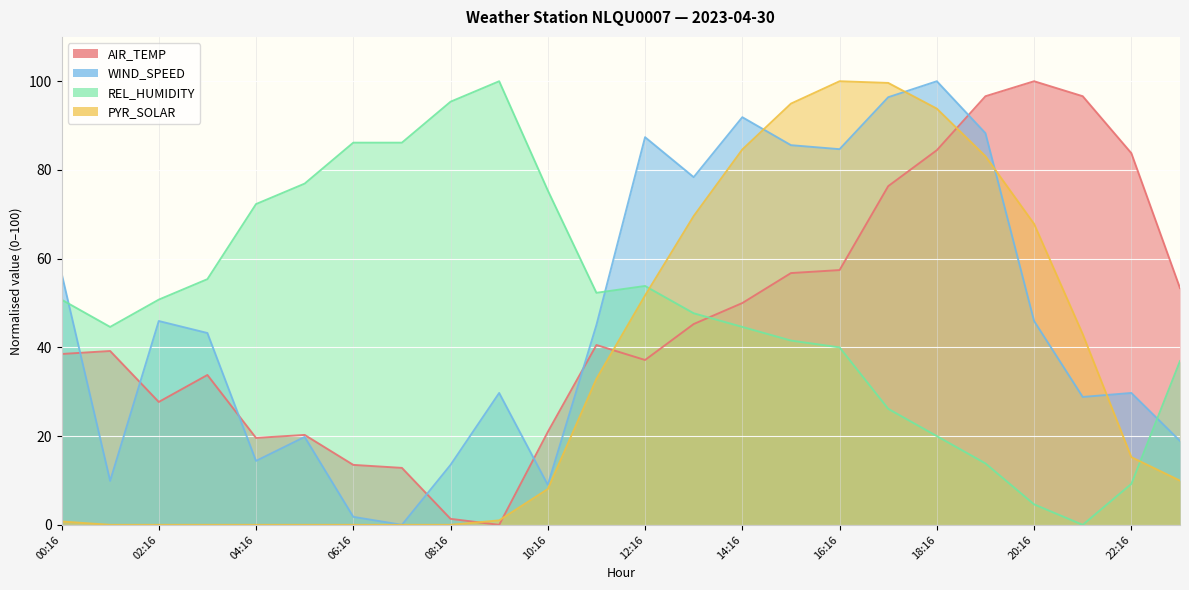

What is the value of the AIR_TEMP point at the 9th from the left?

1.4